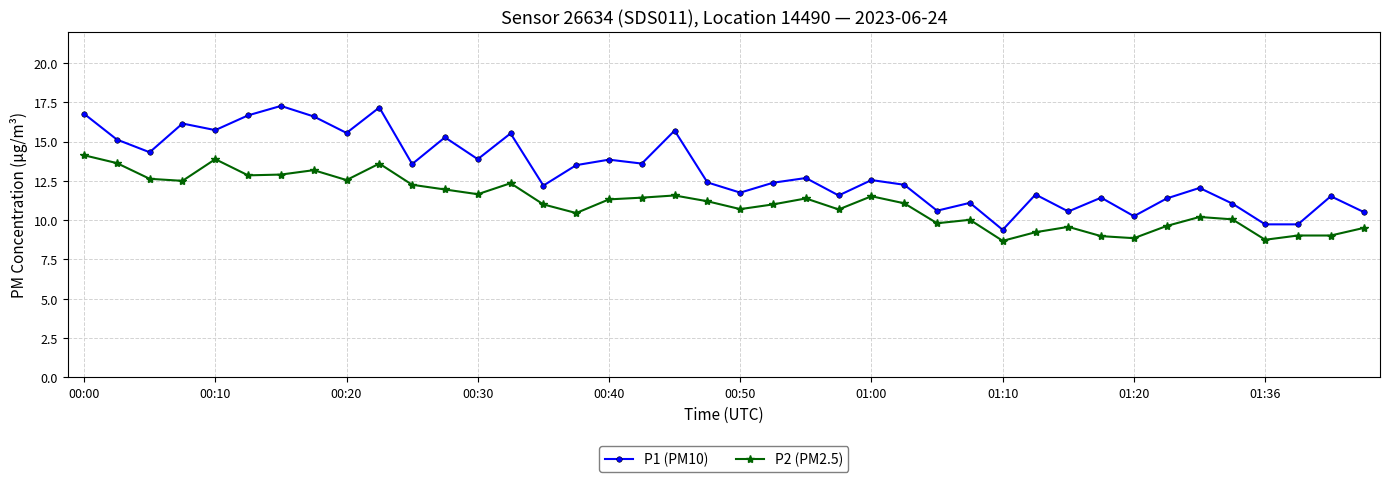

What is the average value of the P2 (PM2.5) series?

11.1